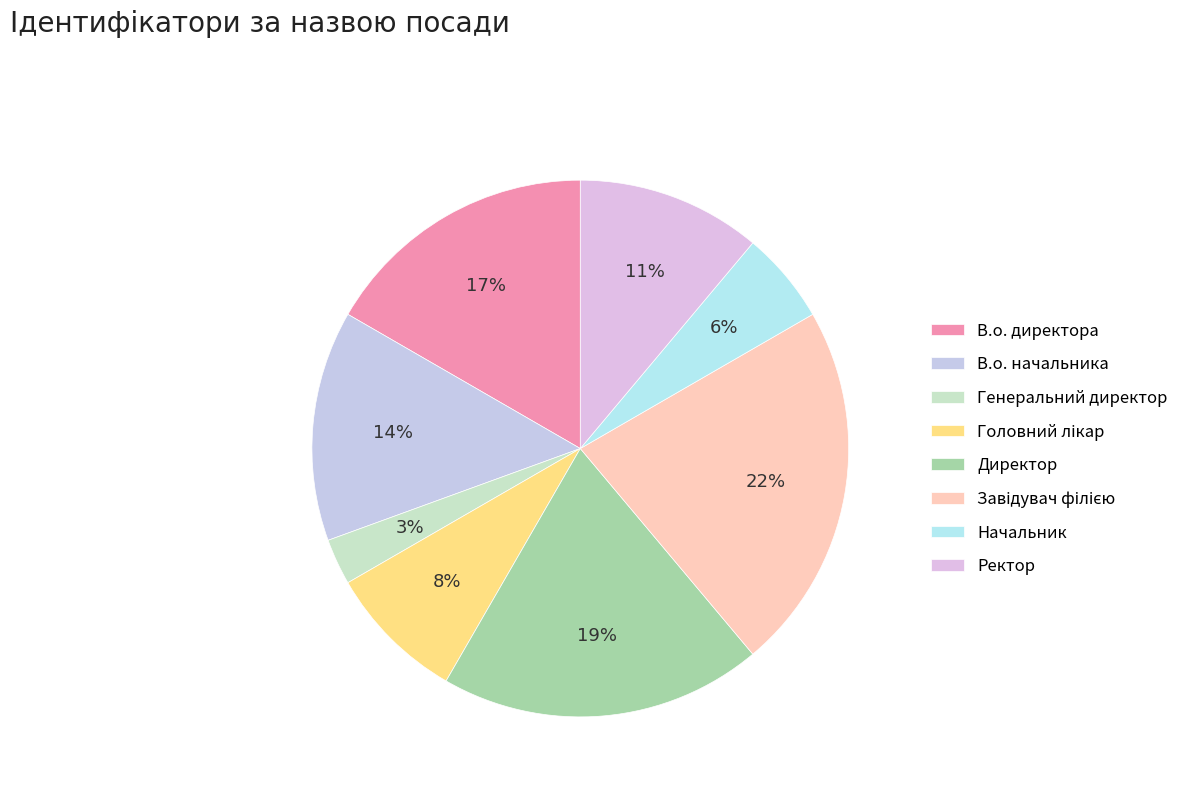

Is it true that Завідувач філією is 11% of the pie?

False